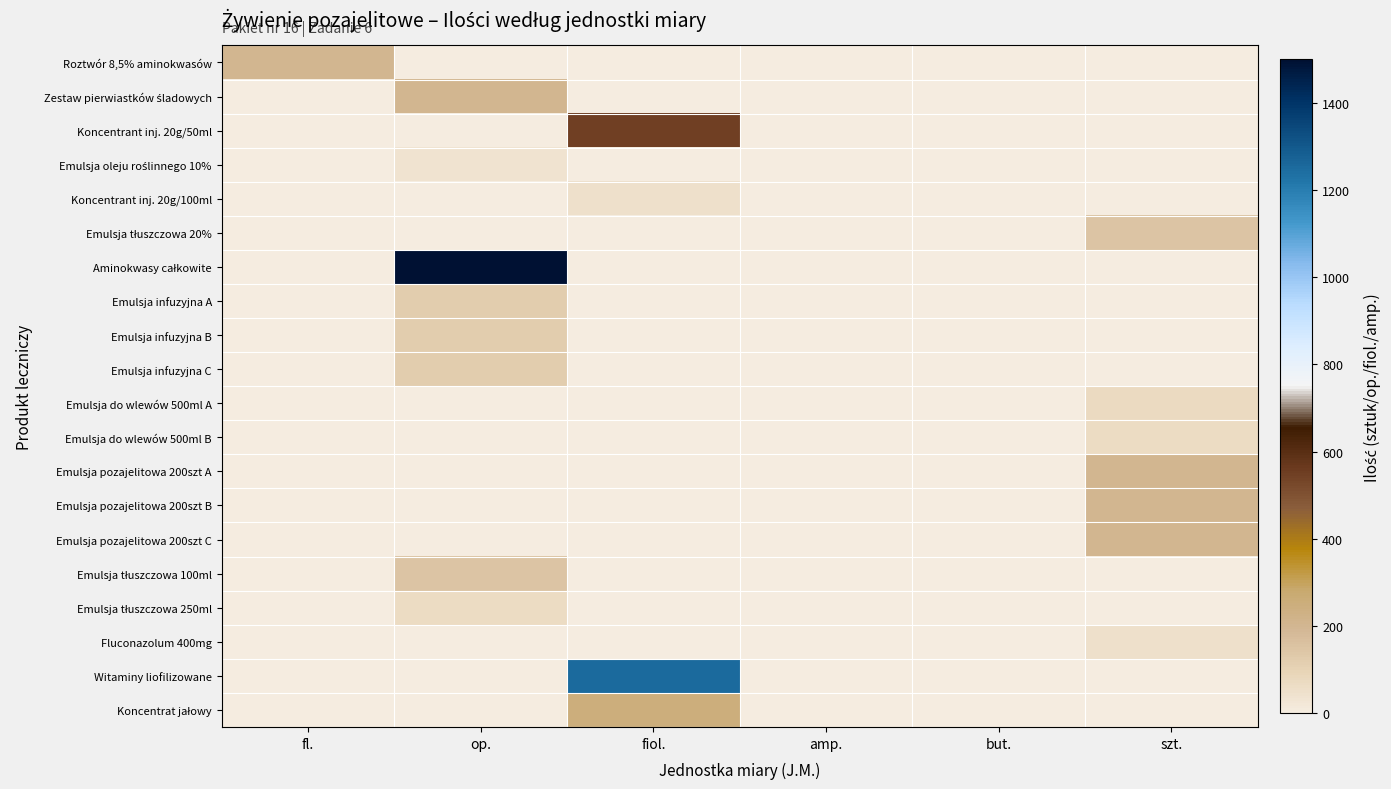

Between op. and szt., which is larger?

op.